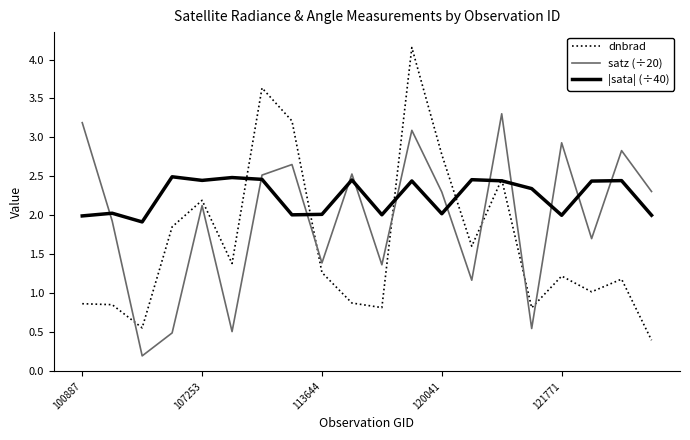

Which series has the largest total across all categories?

|sata| (÷40)